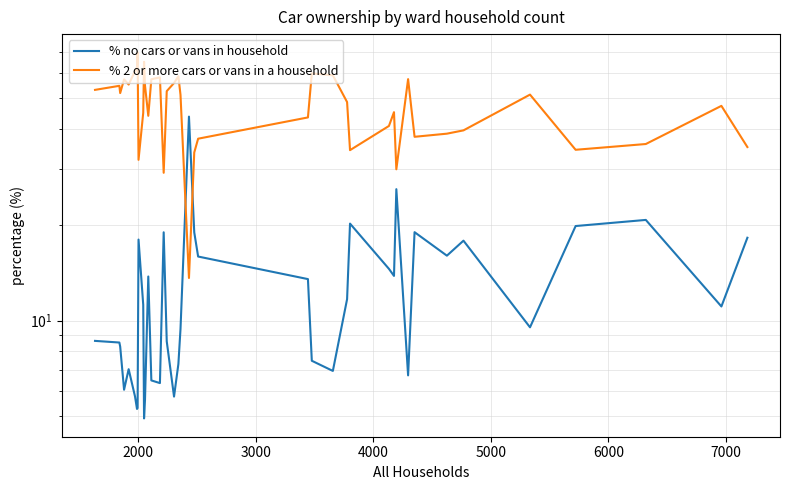

What is the difference between the second highest and second lowest values in the % 2 or more cars or vans in a household series?

35.9